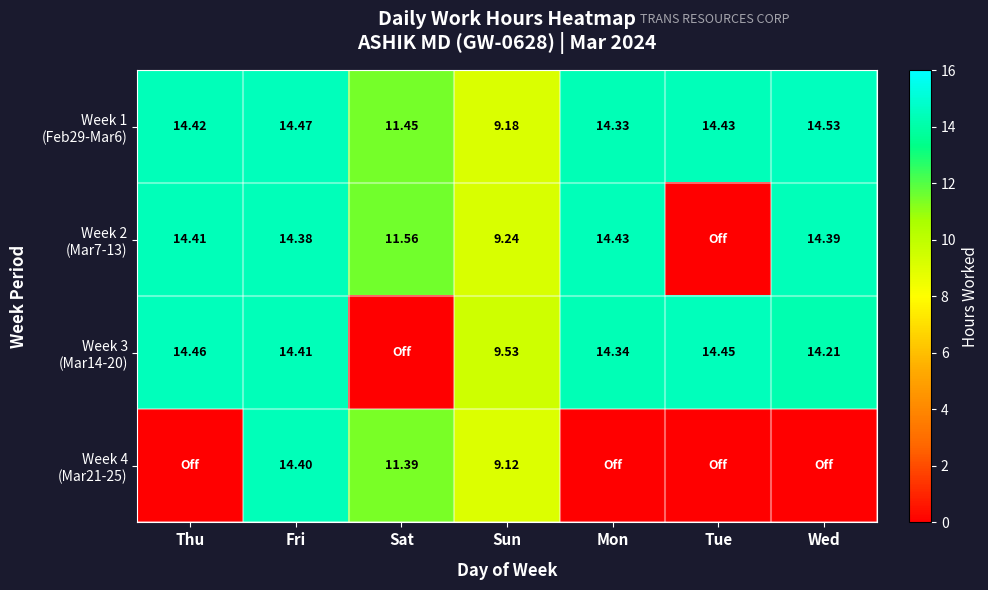

How many categories are shown in the chart?

7